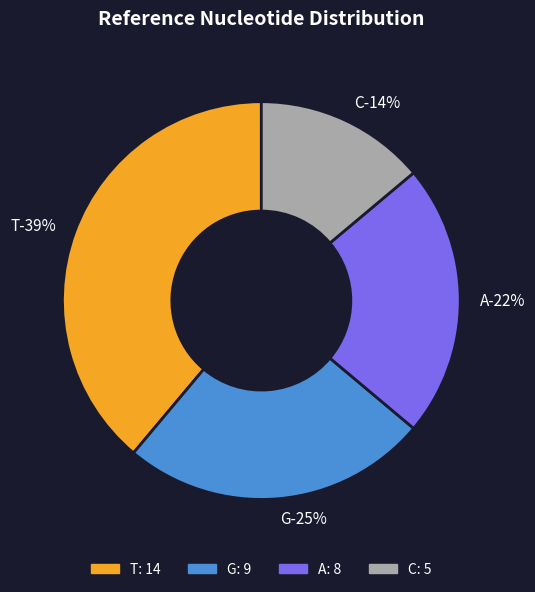

Which category has the smallest portion of the pie?

C